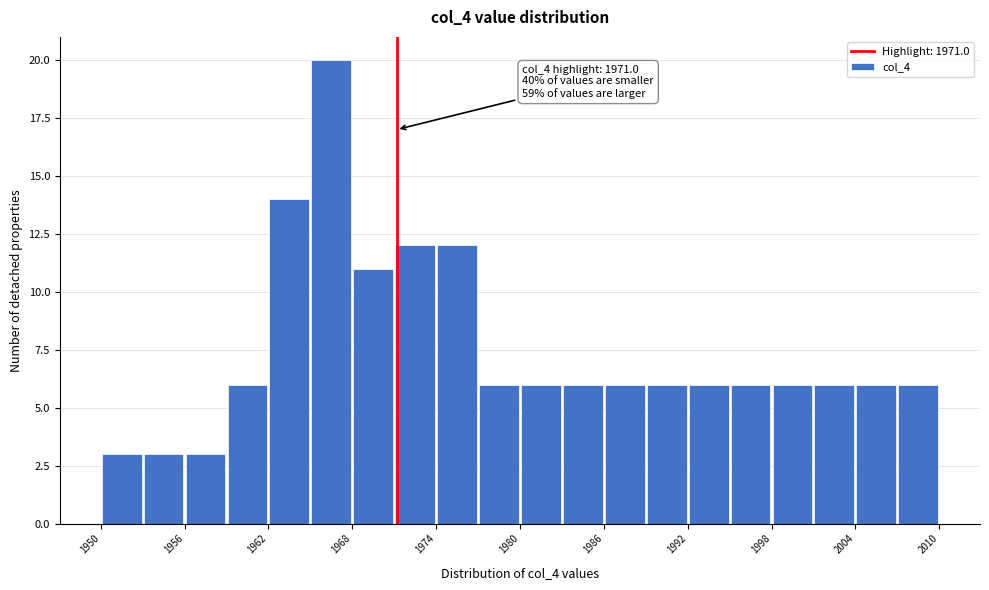

Read against the x-axis, roughly where is the centre of the tallest bar?

1966